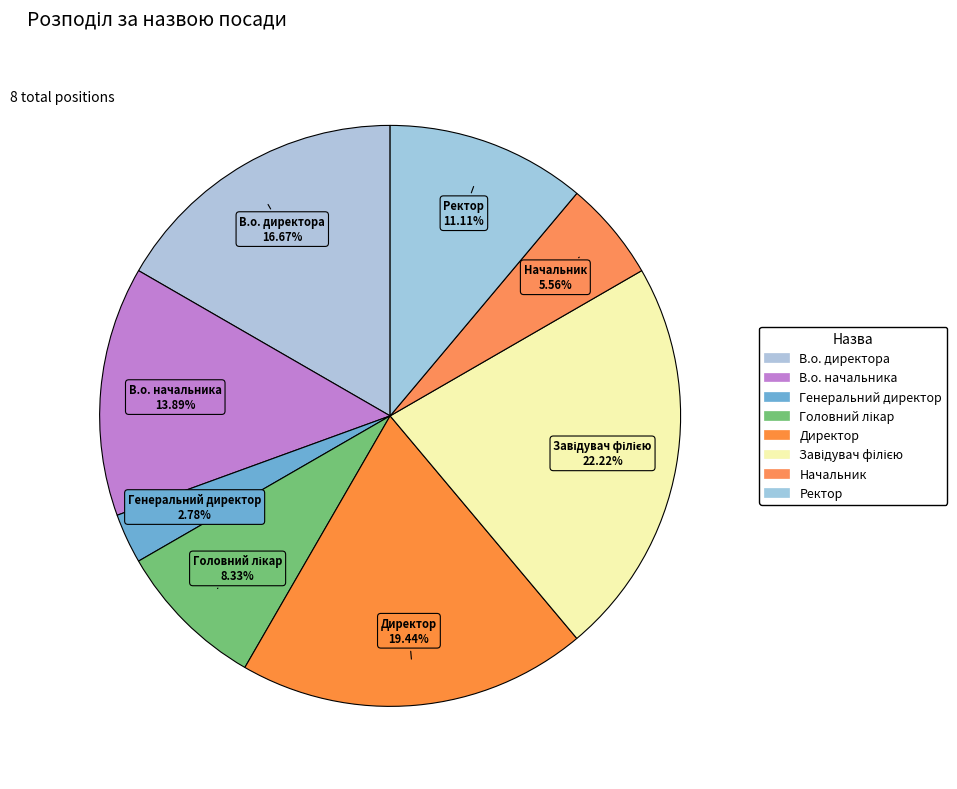

To the nearest percent, what is the combined percentage of Директор and Завідувач філією?

42%